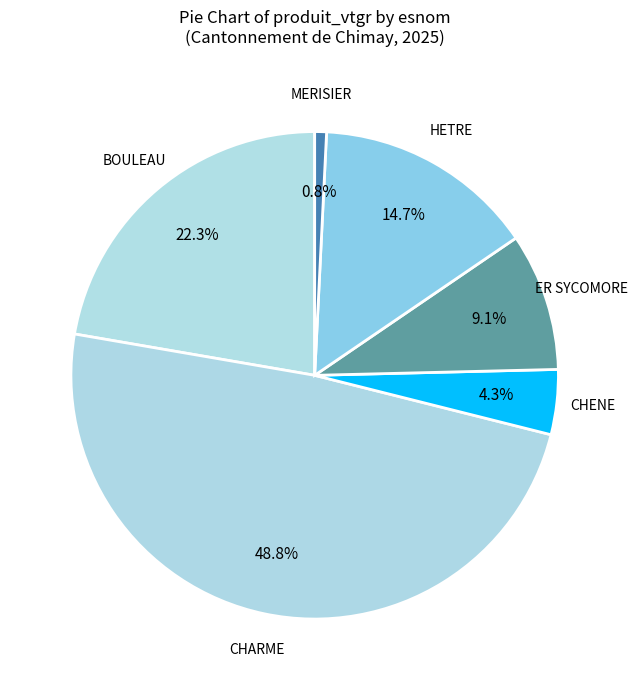

How many segments does this pie chart have?

6